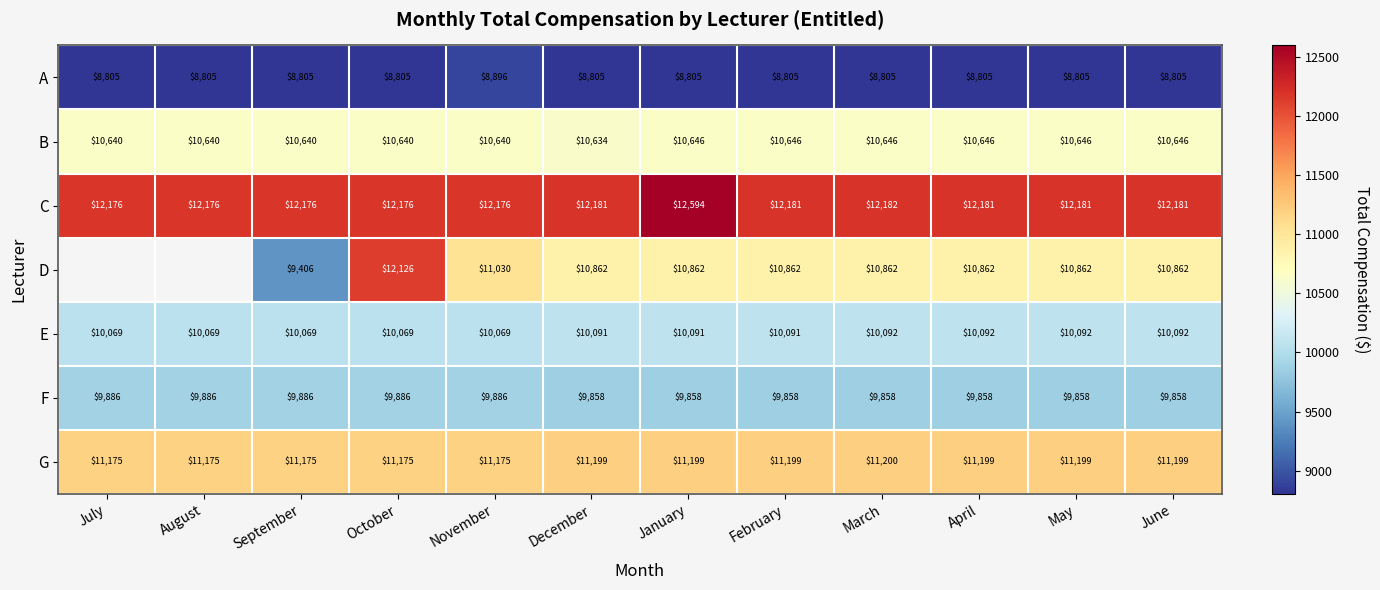

The F series shows 2589.1 at November. True or false?

False